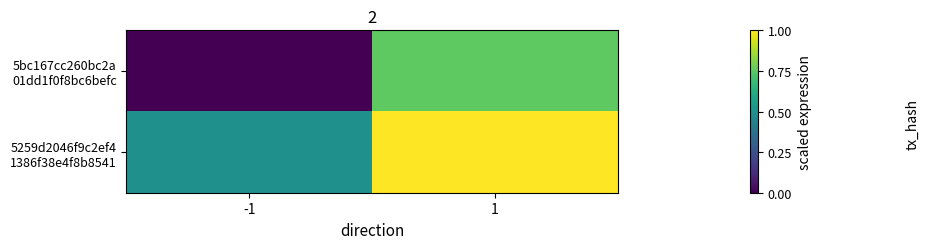

How many categories are shown in the chart?

2